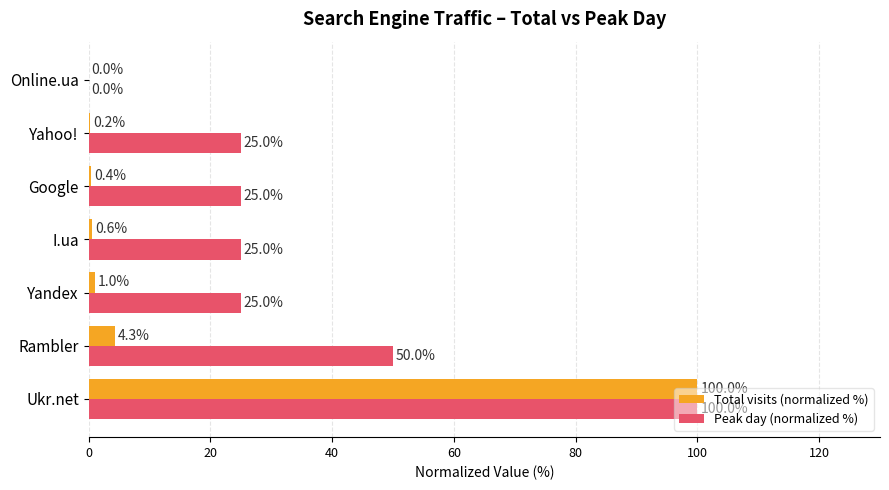

Which series changed the most between I.ua and Google?

Total visits (normalized %)